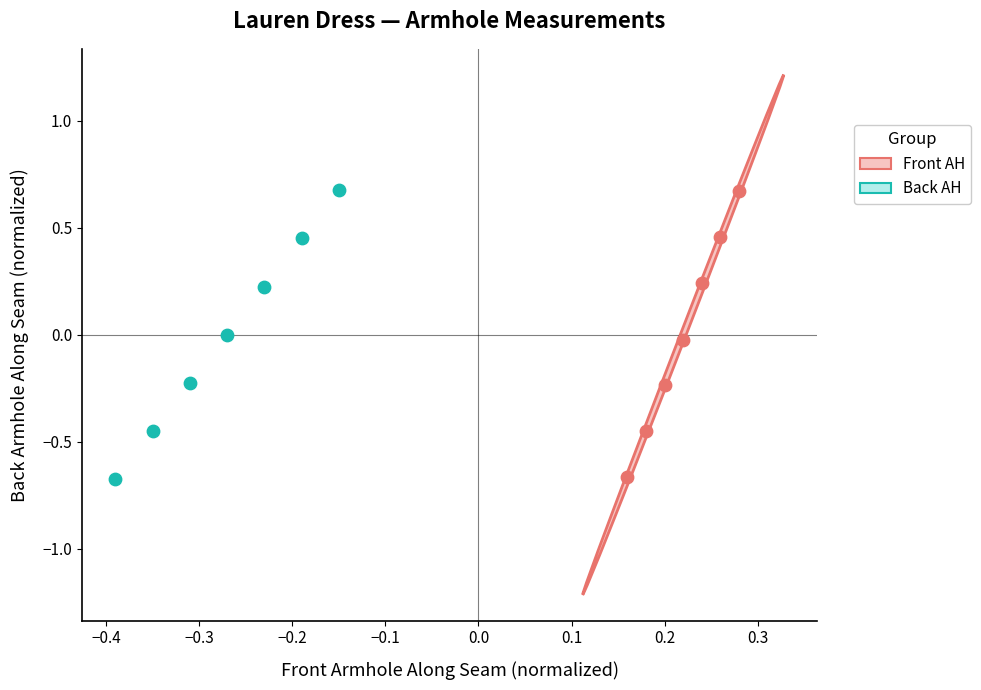

Which series has the widest spread of Y values?

Front AH